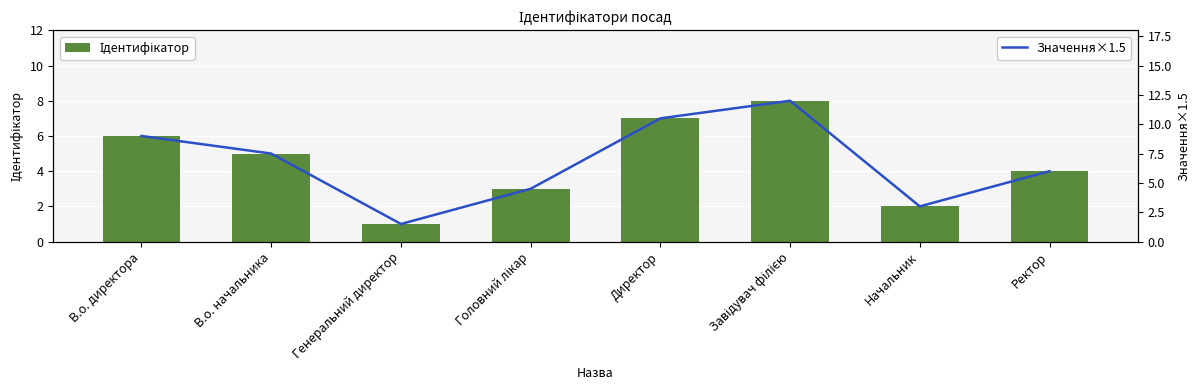

What is the sum of all Значення×1.5 values?

54.0